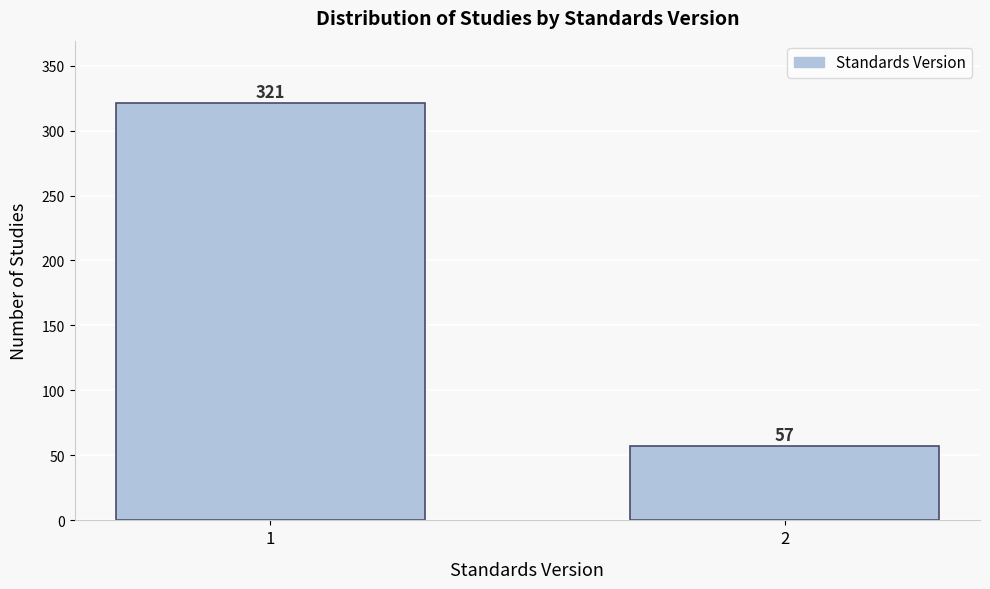

Reading left to right, what are all the values shown in this chart?

1=321	2=57